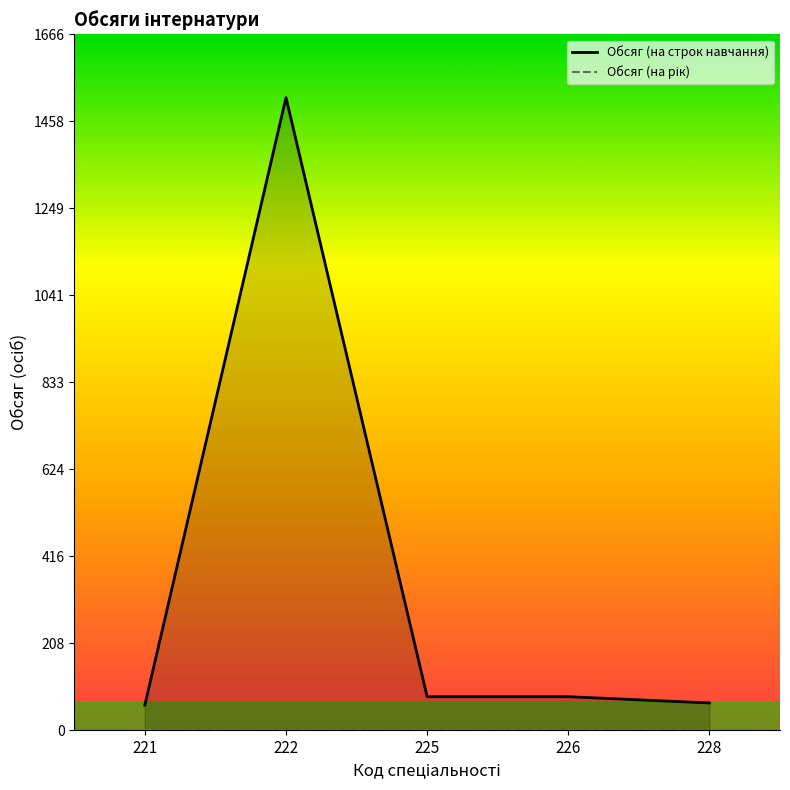

What is the smallest value displayed?

60